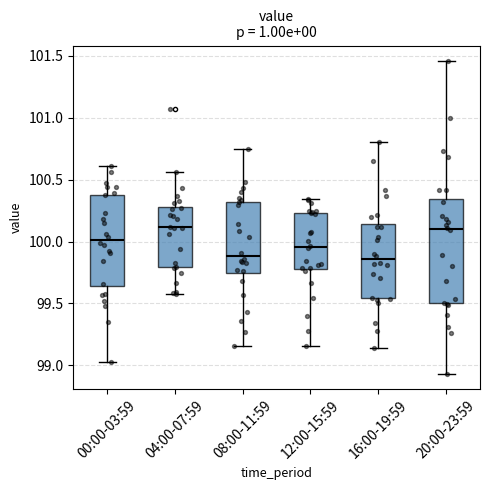

Reading left to right, transcribe this box plot: for each box, give where its median line is, the range the box spans, and where its two whiskers end, as read against the y-axis. The values are not printed on the chart, so give them approximately, as read against the axis.

00:00-03:59: median 100.00, box 99.65 to 100.40, whiskers 99.00 to 100.60
04:00-07:59: median 100.10, box 99.80 to 100.30, whiskers 99.60 to 100.55
08:00-11:59: median 99.90, box 99.75 to 100.30, whiskers 99.15 to 100.75
12:00-15:59: median 99.95, box 99.80 to 100.25, whiskers 99.15 to 100.35
16:00-19:59: median 99.85, box 99.55 to 100.15, whiskers 99.15 to 100.80
20:00-23:59: median 100.10, box 99.50 to 100.35, whiskers 98.95 to 101.45